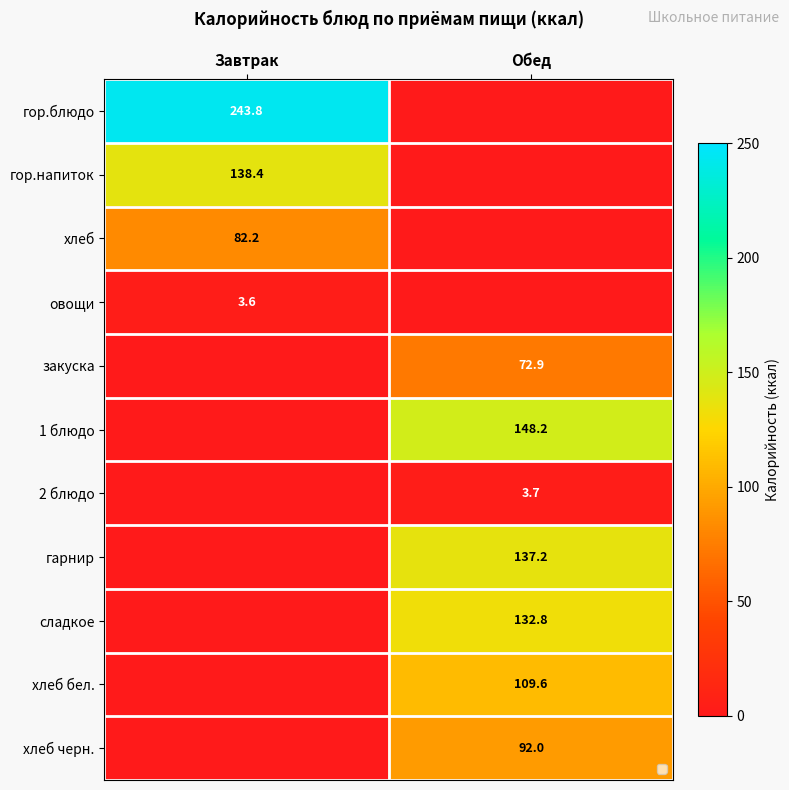

The хлеб бел. series shows 177.6 at Обед. True or false?

False